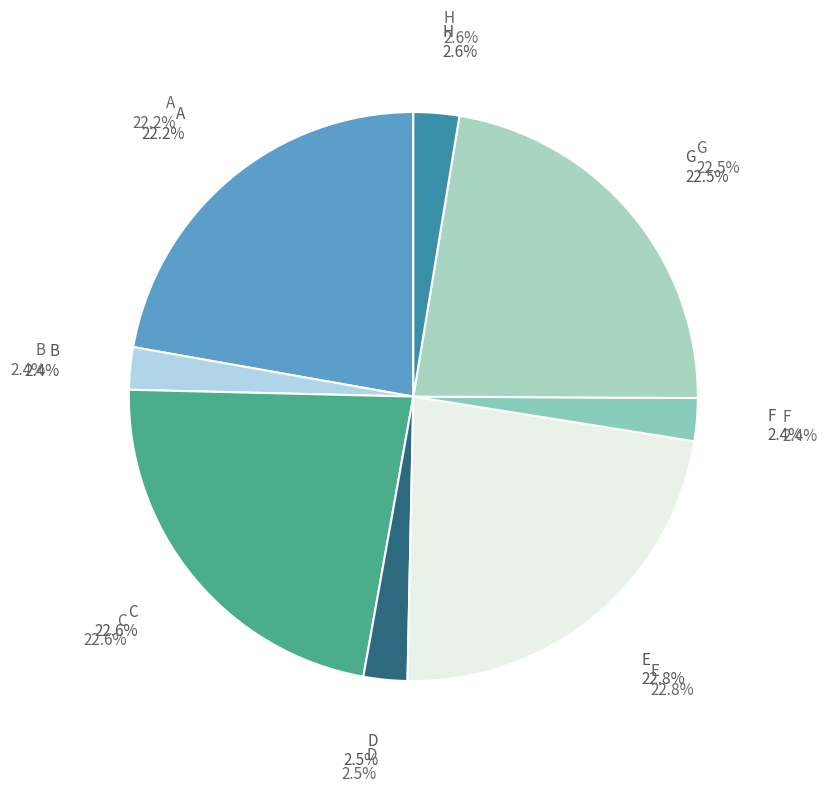

To the nearest percent, what percentage of the pie is G?

22%